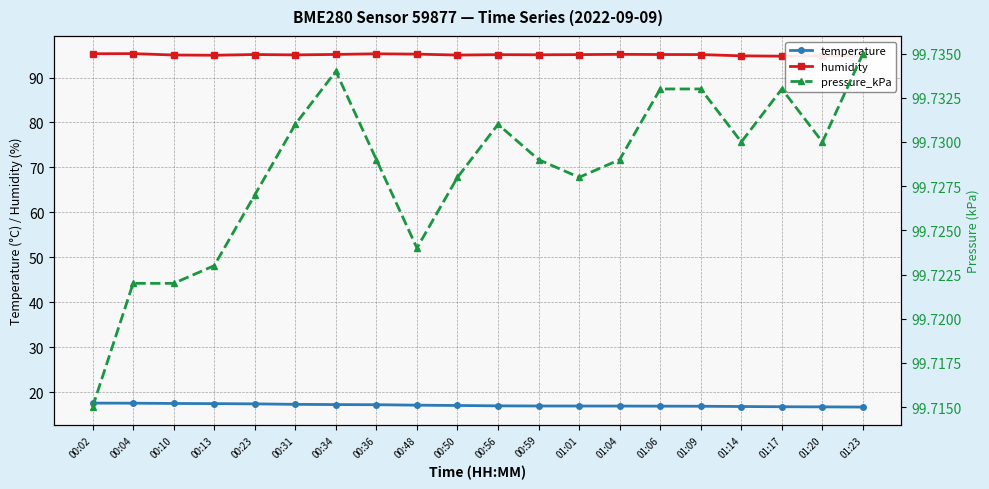

Is the value of humidity at 01:01 greater than the value of pressure_kPa at 00:34?

No